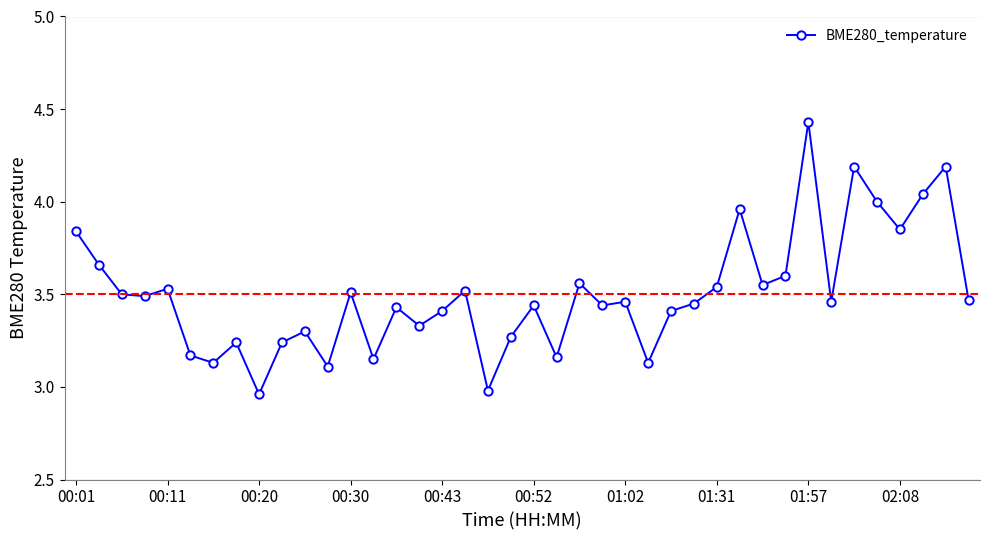

What is the sum of all values?

140.1